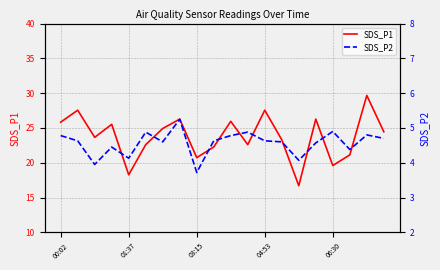

Where does the SDS_P1 series first go above 24?

00:02